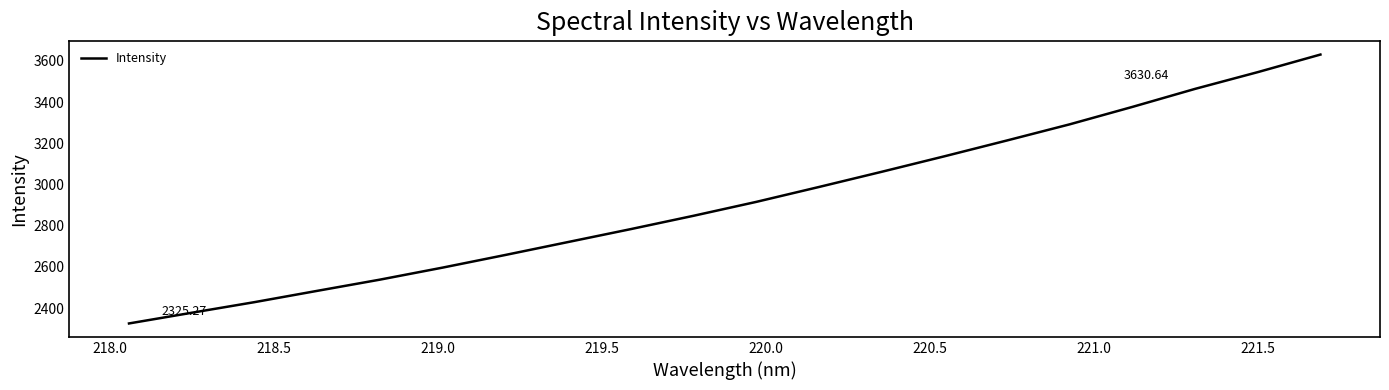

How many distinct data groups are displayed?

1